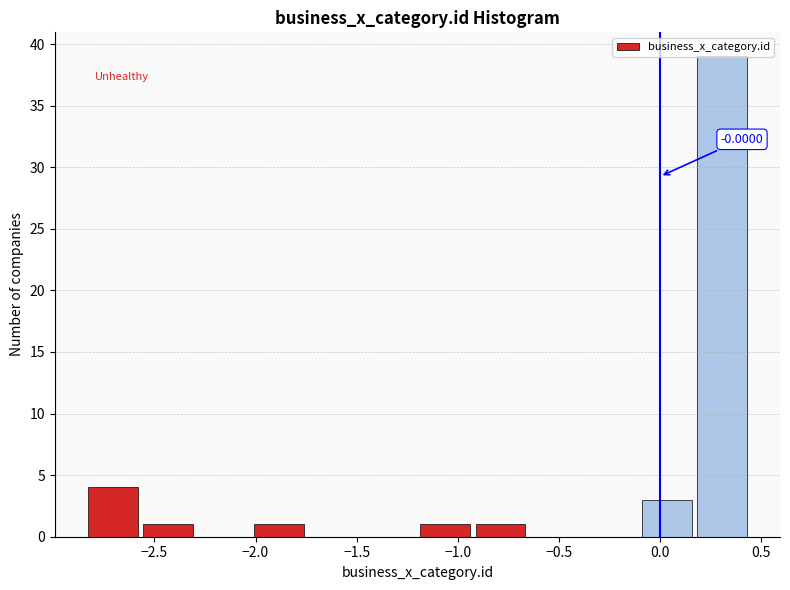

Over which range of the x-axis is the bar tallest?

0.15 to 0.45